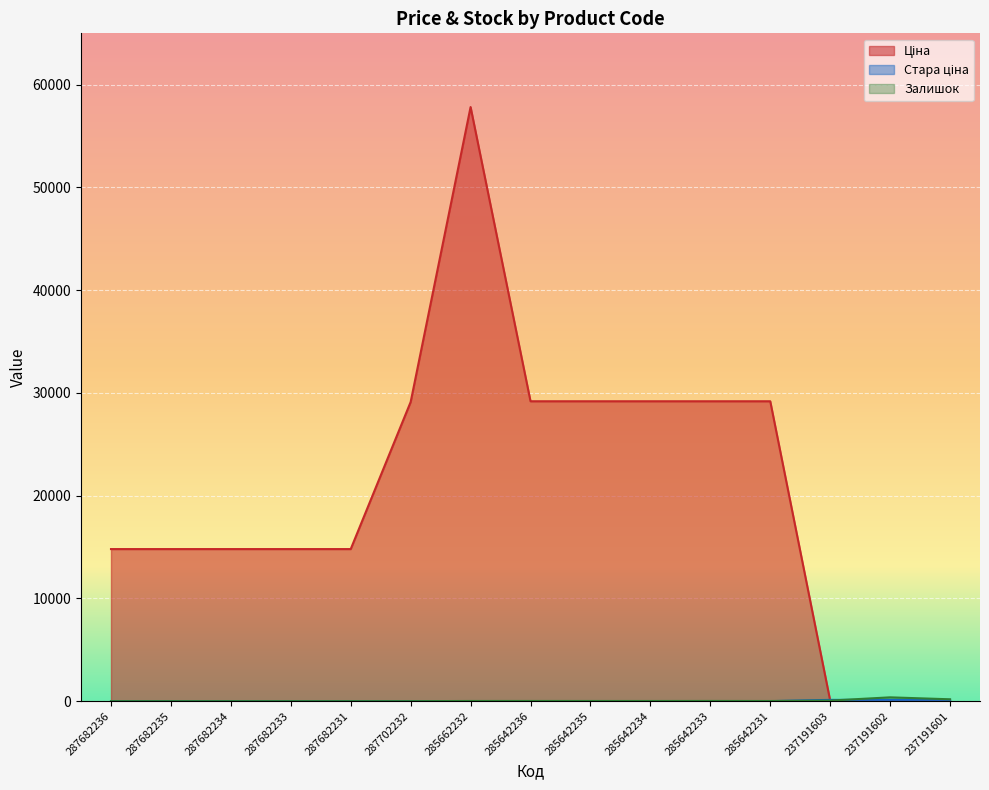

What is the difference between the Ціна values at 285662232 and 287702232?

28707.0